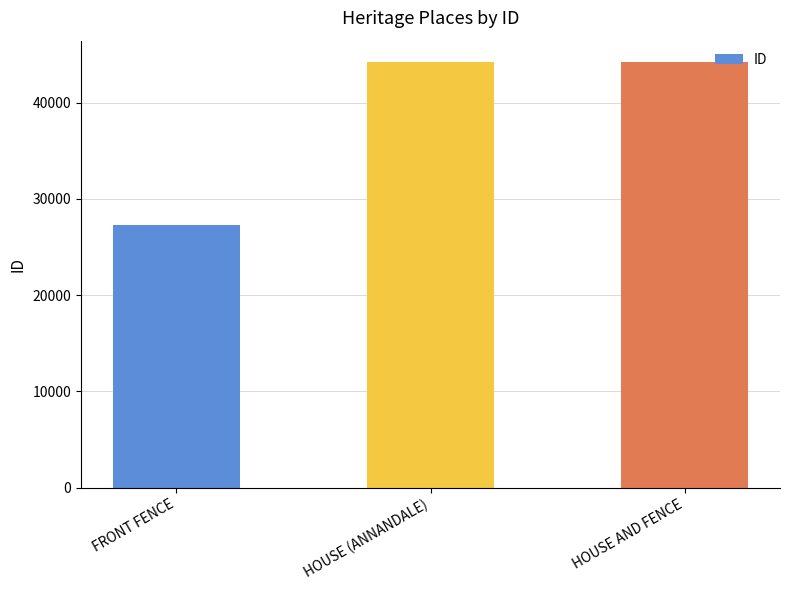

At which label is the value closest to 35771?

HOUSE (ANNANDALE)